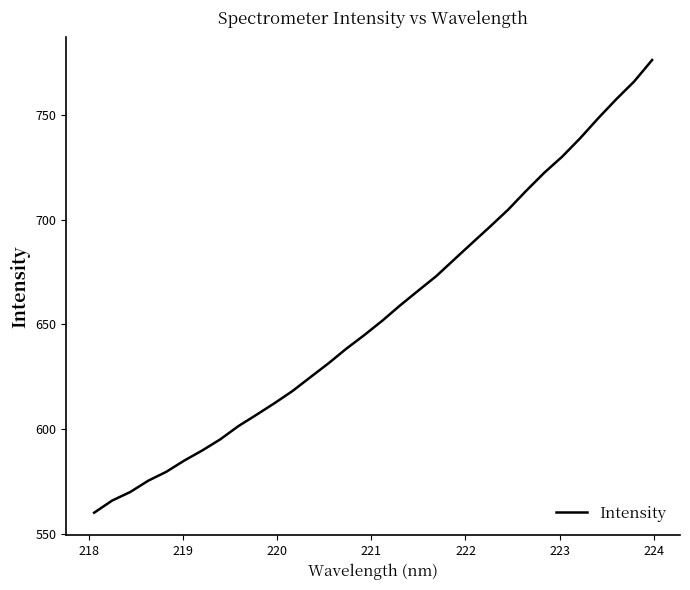

Reading right to left, extract all data points from this chart.

776.2	765.9	757.4	748.4	738.8	730.1	722.3	713.8	704.8	696.7	688.9	681.0	673.0	666.1	659.1	651.7	644.9	638.3	631.3	624.7	618.1	612.3	606.8	601.4	595.1	589.8	584.9	579.6	575.3	569.9	565.9	560.1